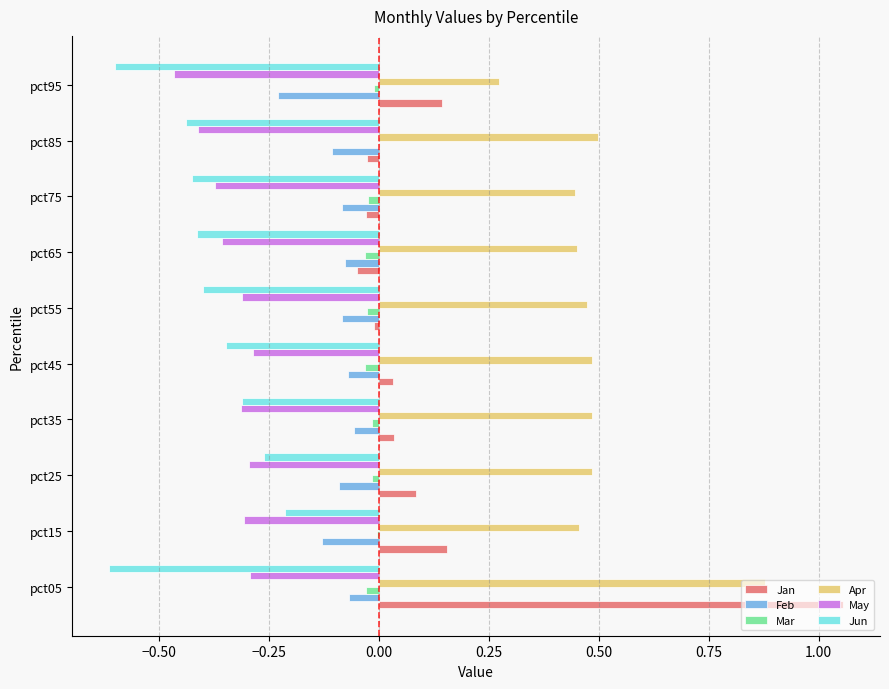

Is the value of Feb at pct25 greater than the value of May at pct65?

Yes